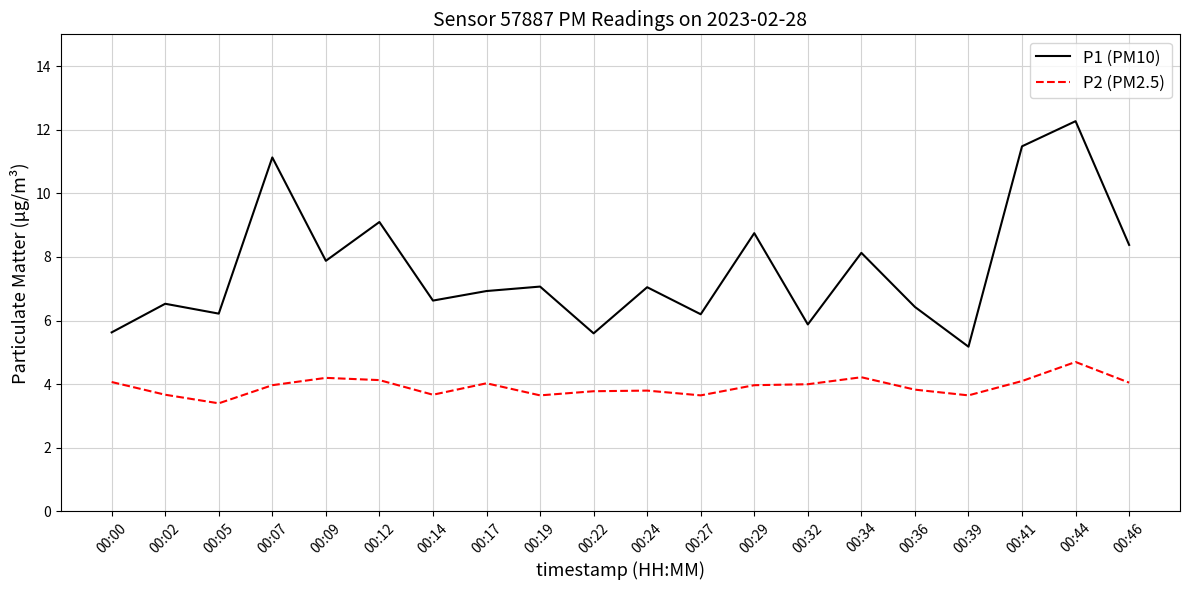

At which category is the sum across all series the highest?

00:44